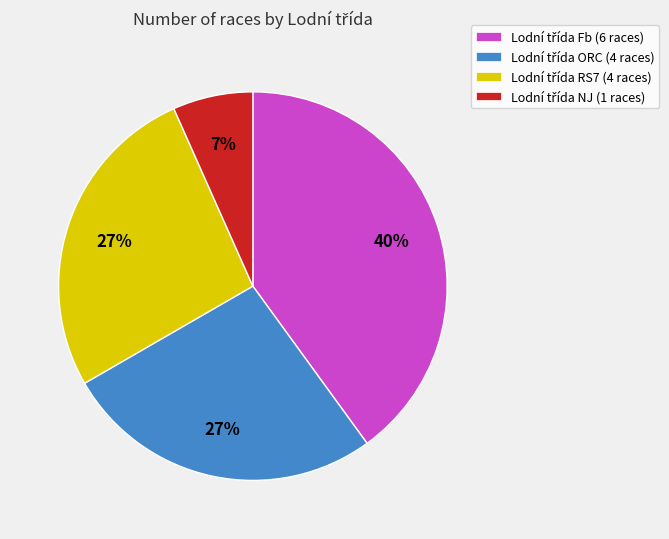

Does any single category account for the majority?

No